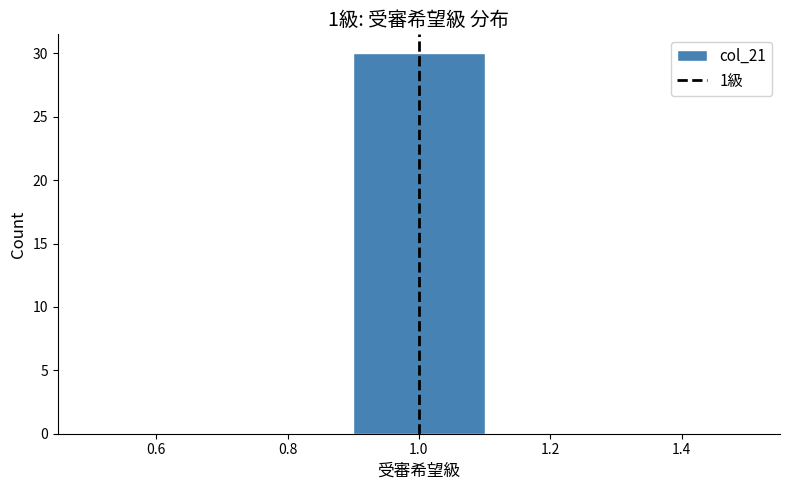

Over which range of the x-axis is the bar tallest?

0.9 to 1.1